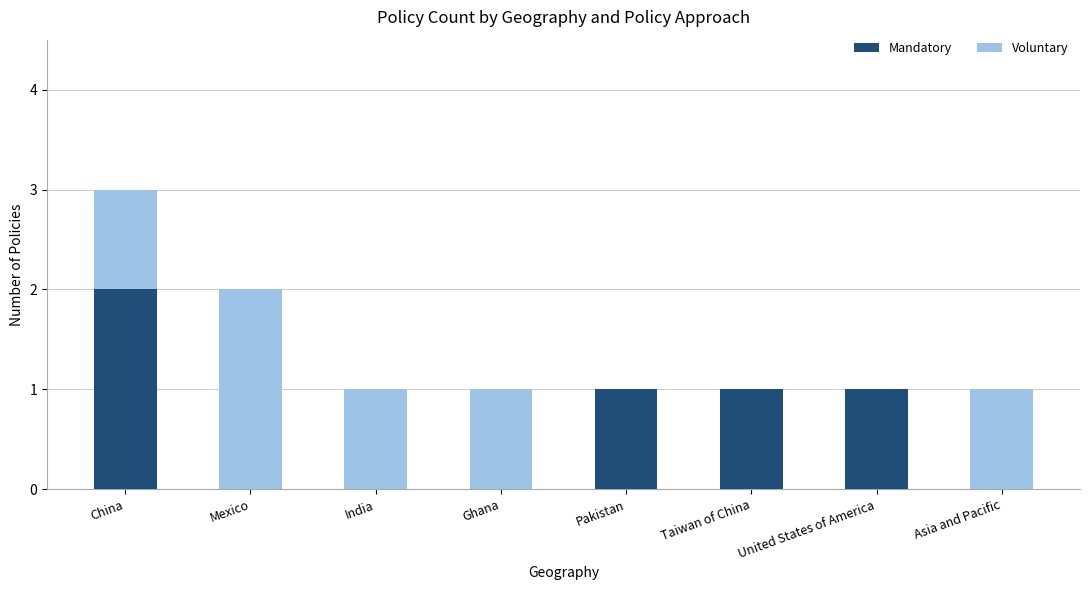

What is the total value across all series at China?

3